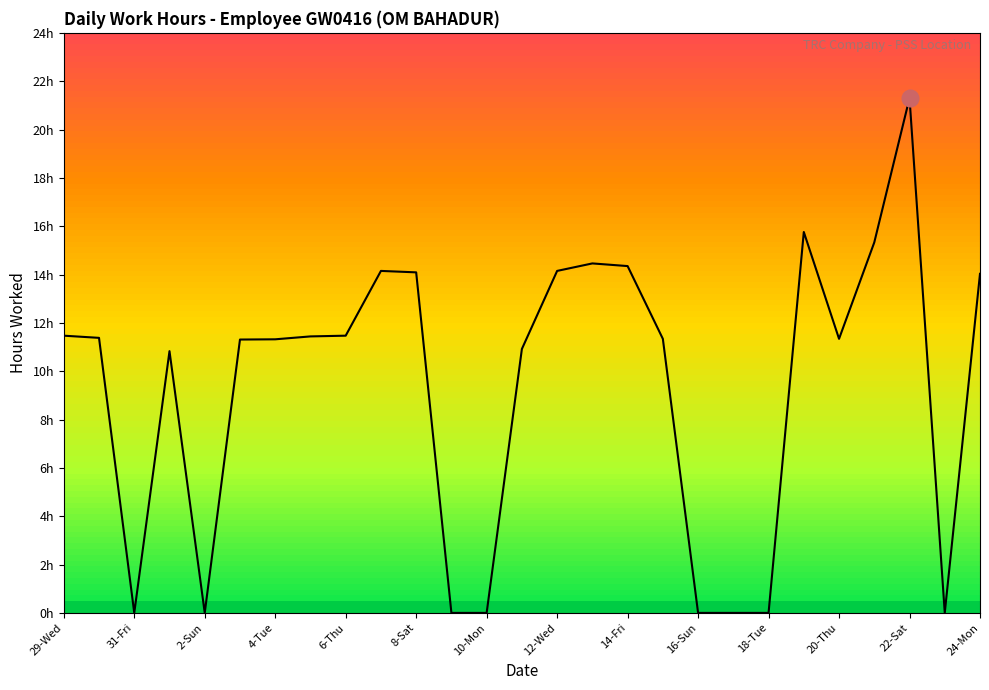

What is the sum of all values?

250.4